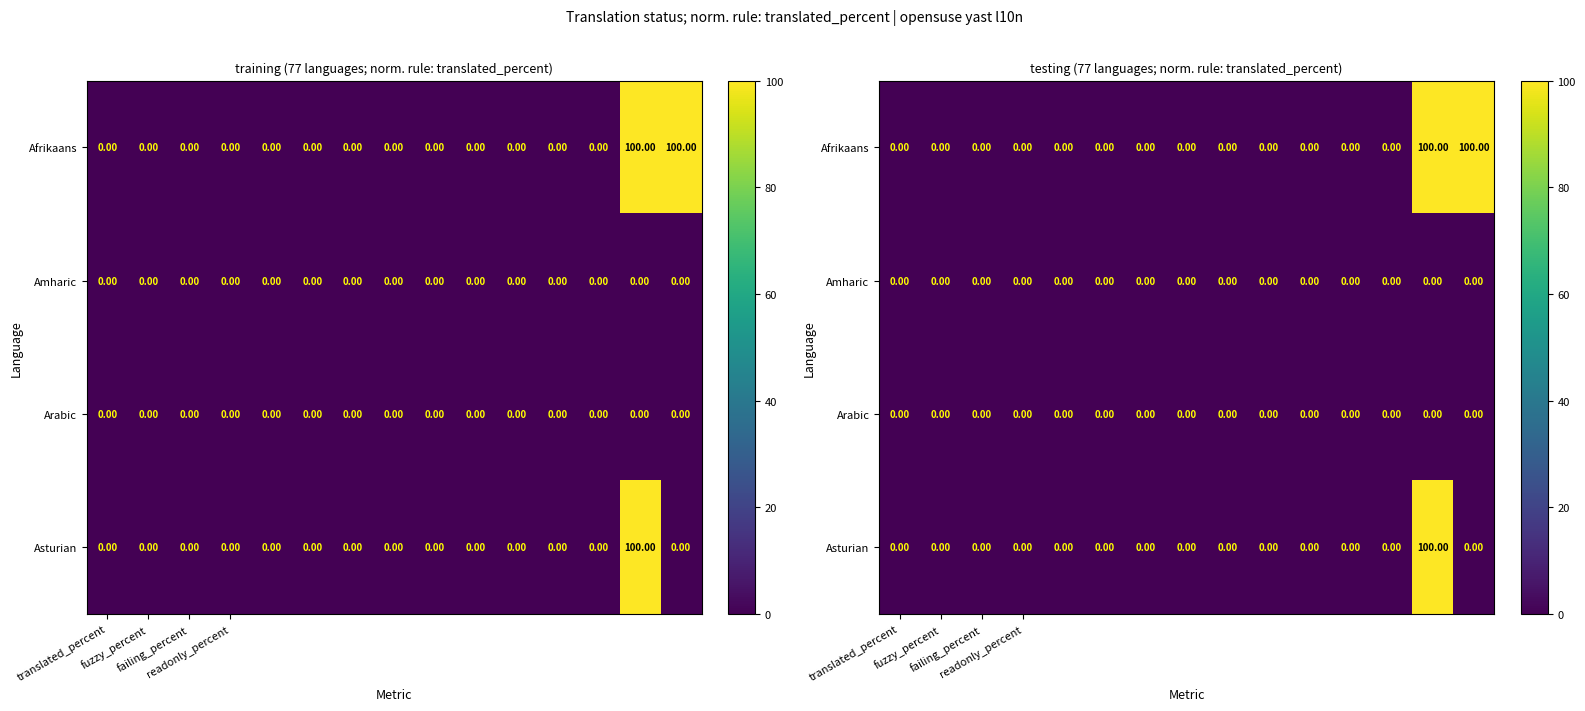

Which label corresponds to the largest value in the chart?

13